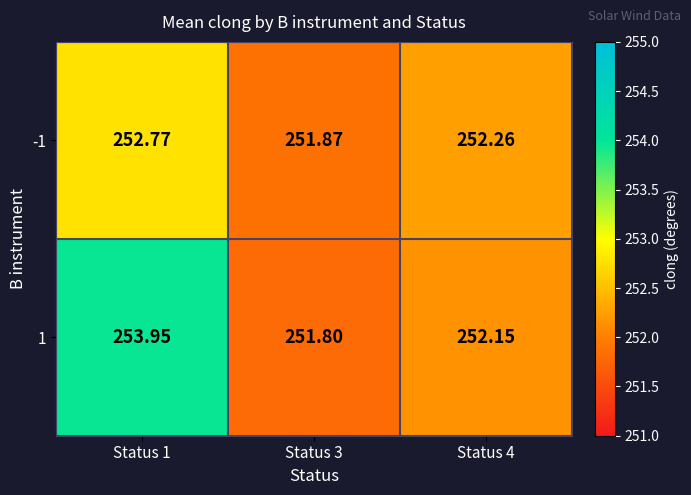

Which label corresponds to the smallest value in the chart?

Status 3